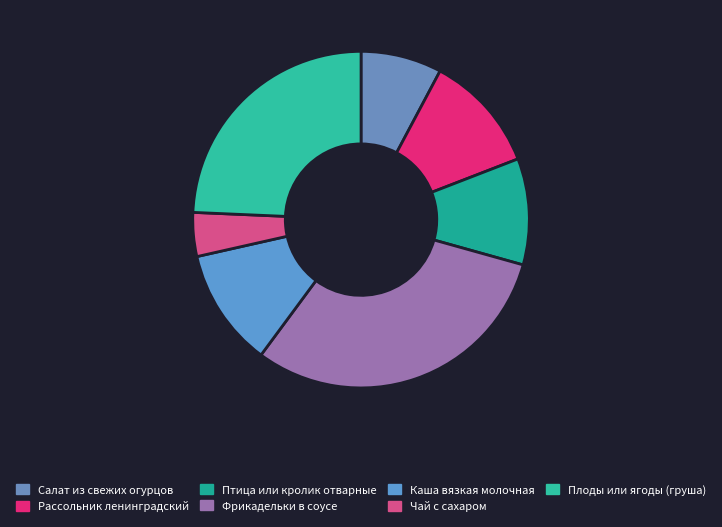

How much of the chart is everything except Фрикадельки в соусе?

69.2%